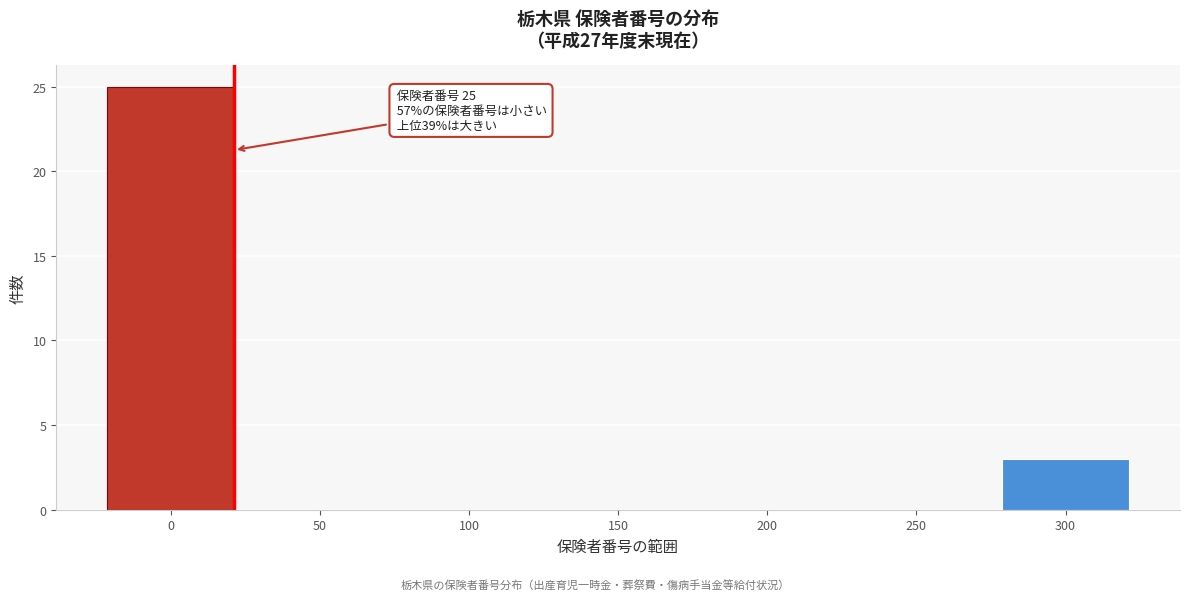

Reading left to right, extract all data points from this chart.

0=25	50=0	100=0	150=0	200=0	250=0	300=3